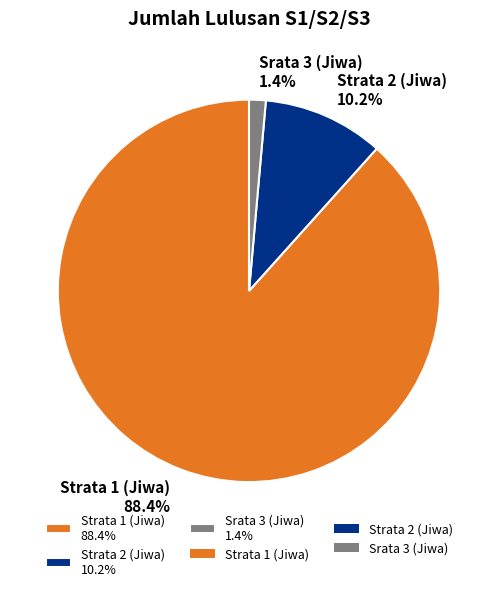

To the nearest percent, what is the difference between the Srata 3 (Jiwa) and Strata 1 (Jiwa) slice percentages?

87%